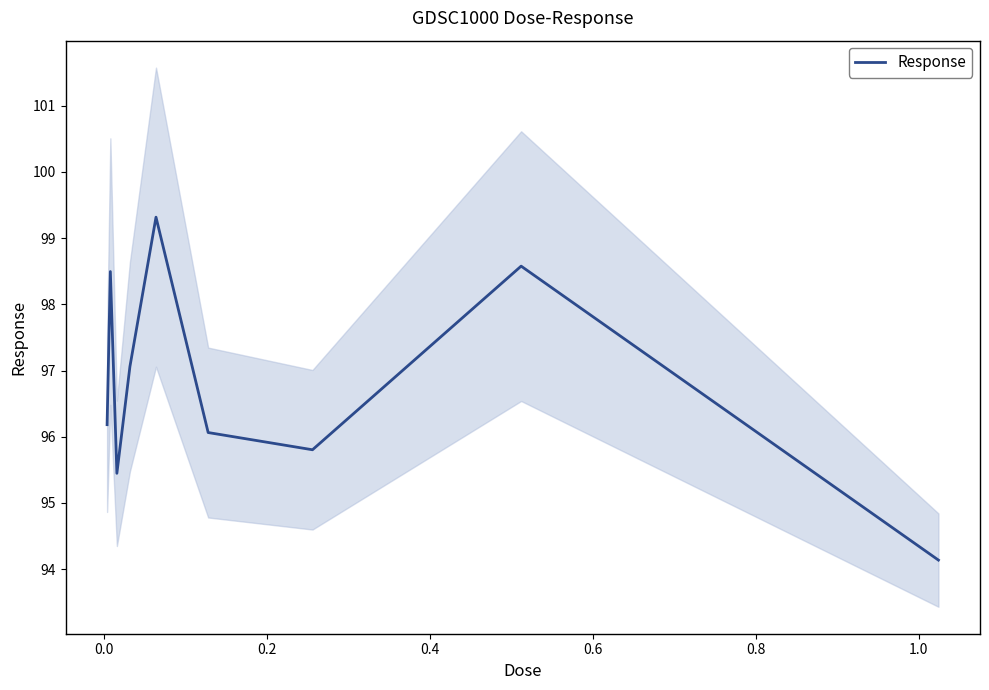

What is the highest value of the Response series?

99.3